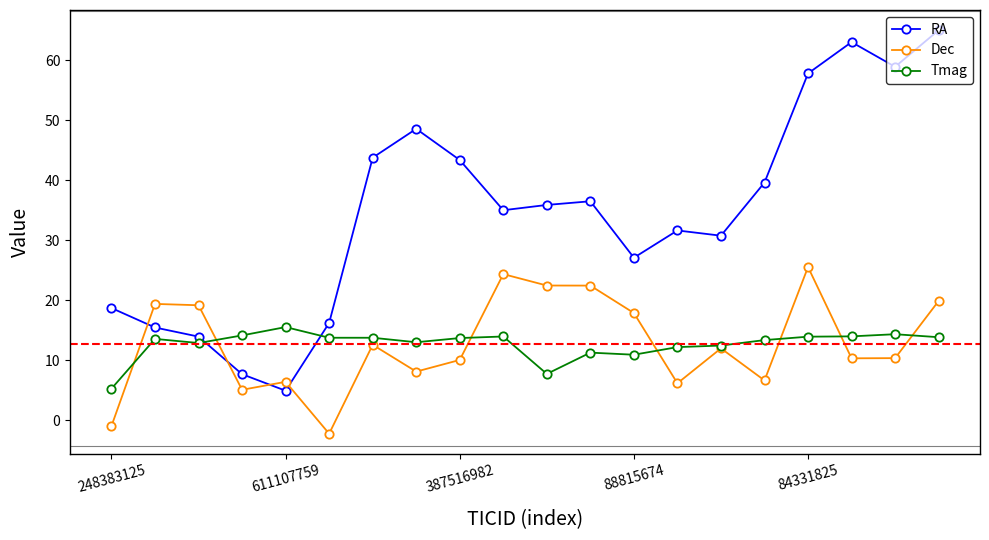

Which series ends up on top after the final intersection of Tmag and Dec?

Dec